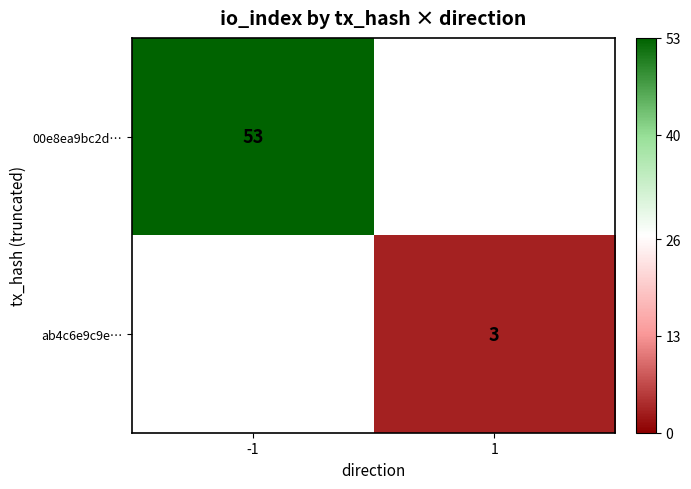

The 00e8ea9bc2d… series shows 53 at -1. True or false?

True